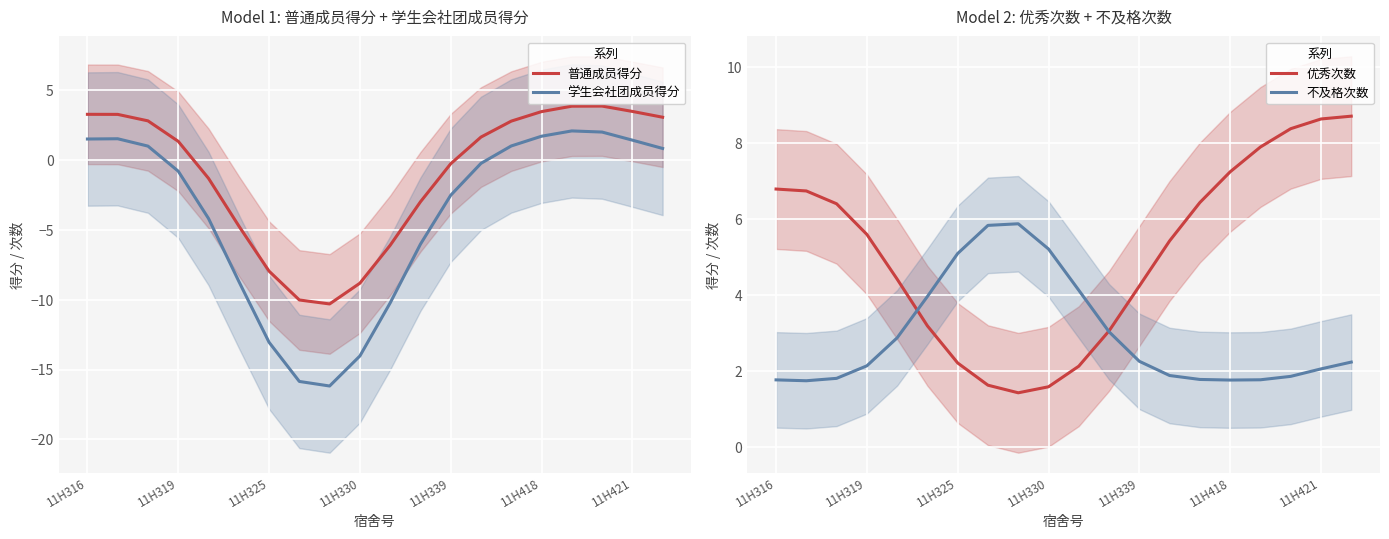

Is it true that 普通成员得分 equals -8.8 at 11H330?

True